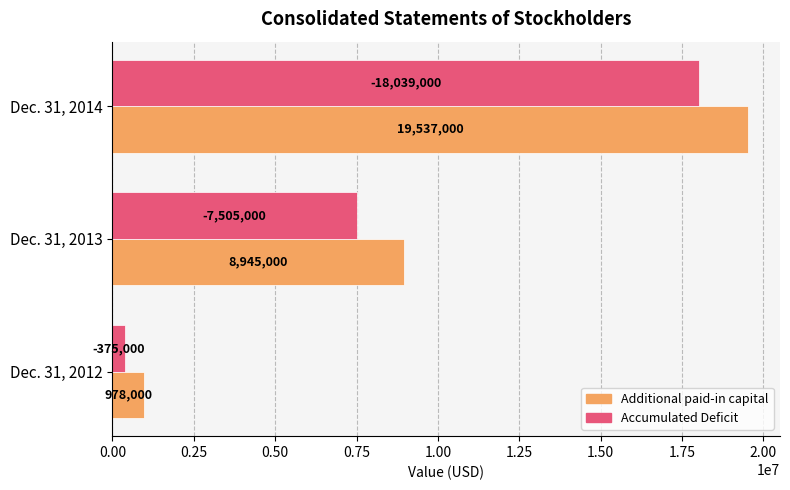

Rank the series by their maximum value, from highest to lowest.

Additional paid-in capital, Accumulated Deficit